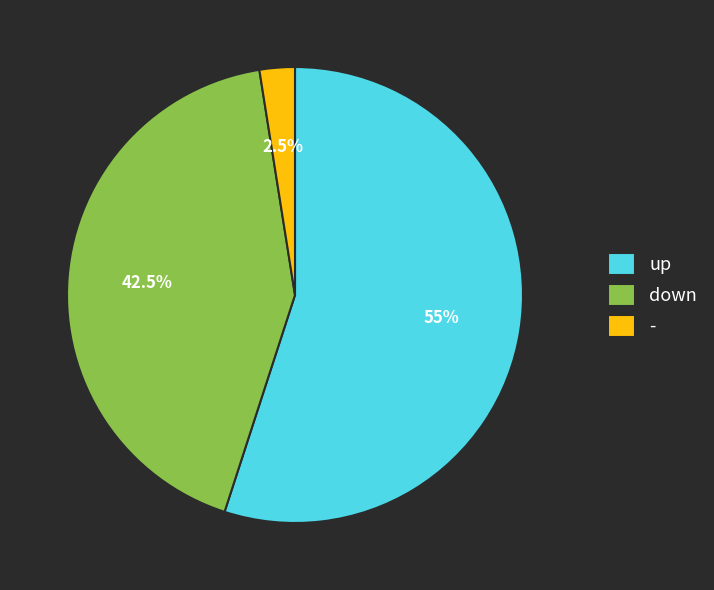

Is there a majority slice in this chart?

Yes